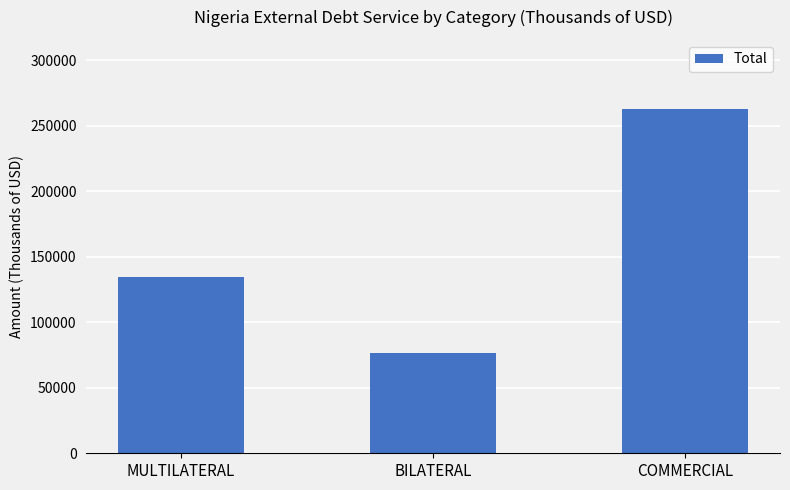

What is the label of the 2nd bar from the left?

BILATERAL